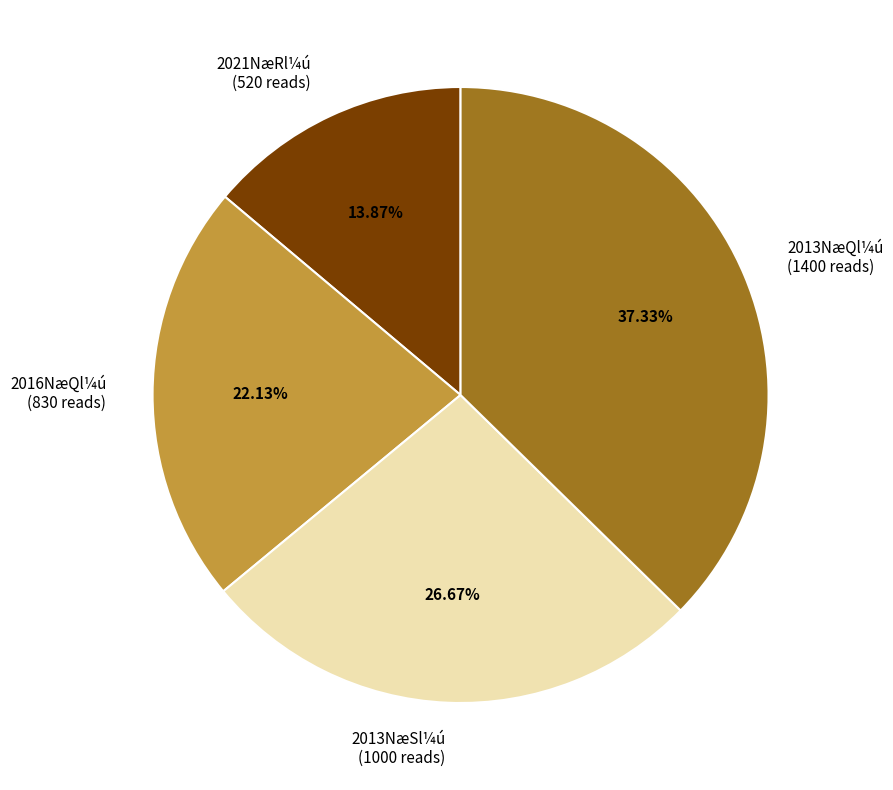

Approximately how many times larger is the value at 2016NæQl¼ú (830 reads) compared to 2013NæQl¼ú (1400 reads)?

0.6